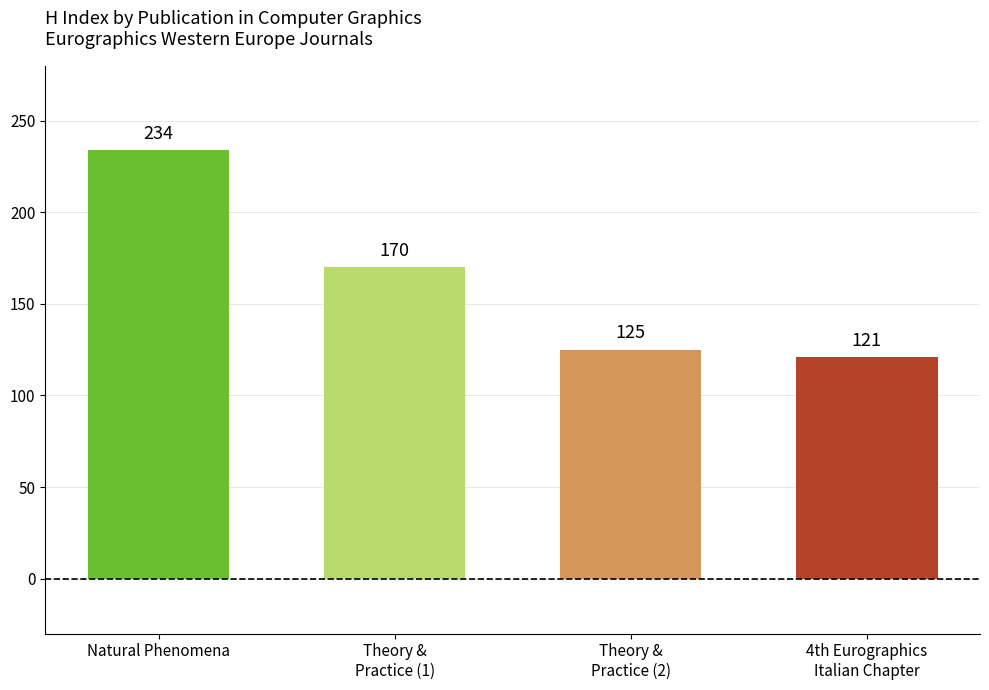

List the labels in order of value, largest first.

Natural Phenomena, Theory &
Practice (1), Theory &
Practice (2), 4th Eurographics
Italian Chapter